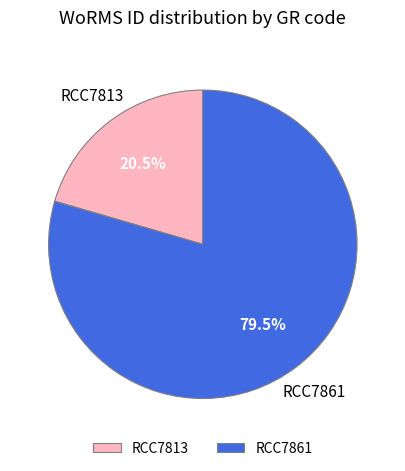

Do RCC7861 and RCC7813 together represent more than half of the pie?

Yes